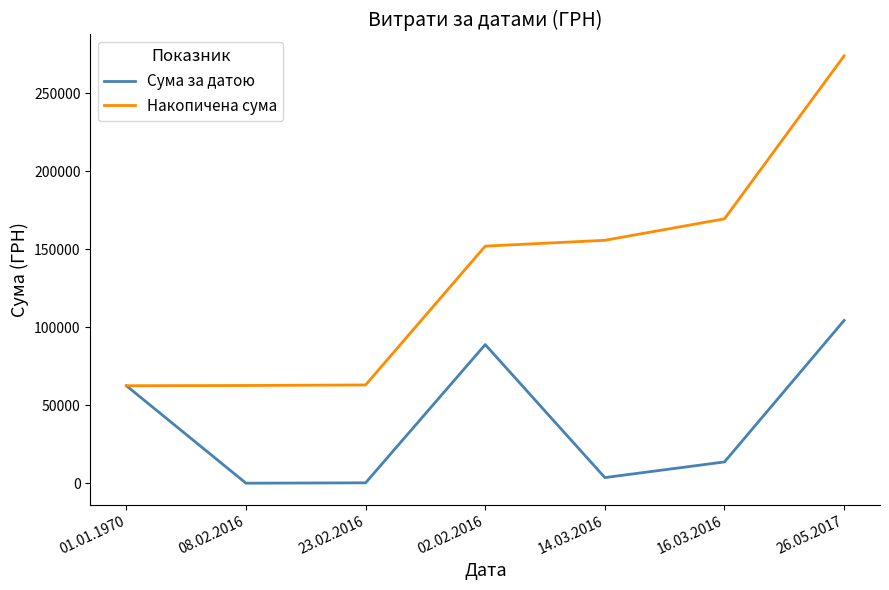

Rank the series by their maximum value, from lowest to highest.

Сума за датою, Накопичена сума